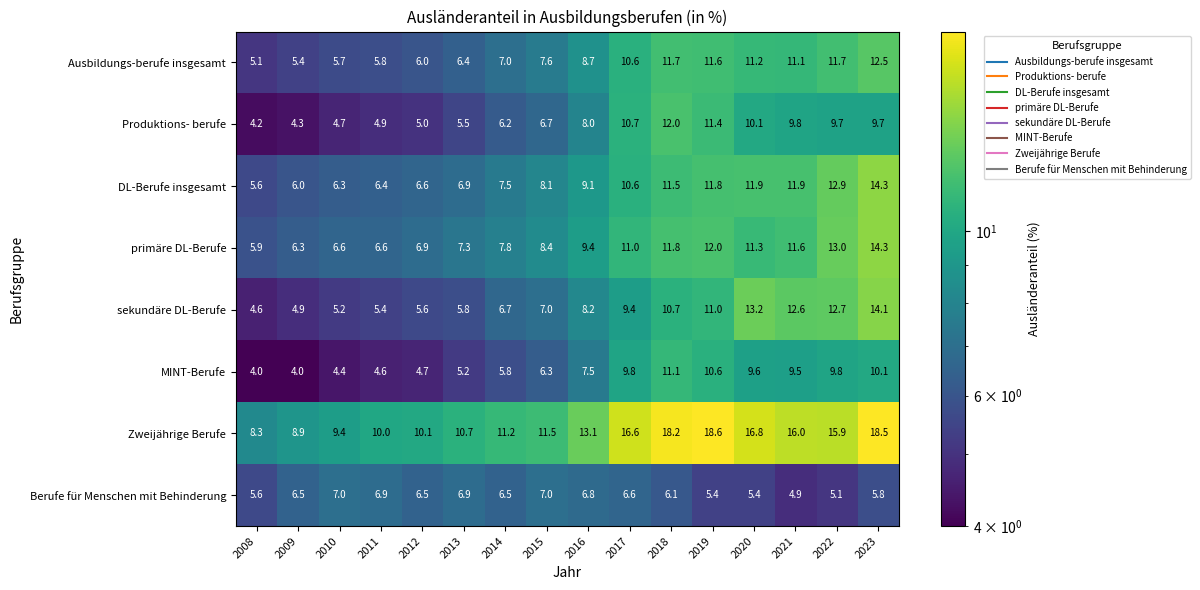

At which category is the sum across all series the highest?

2023